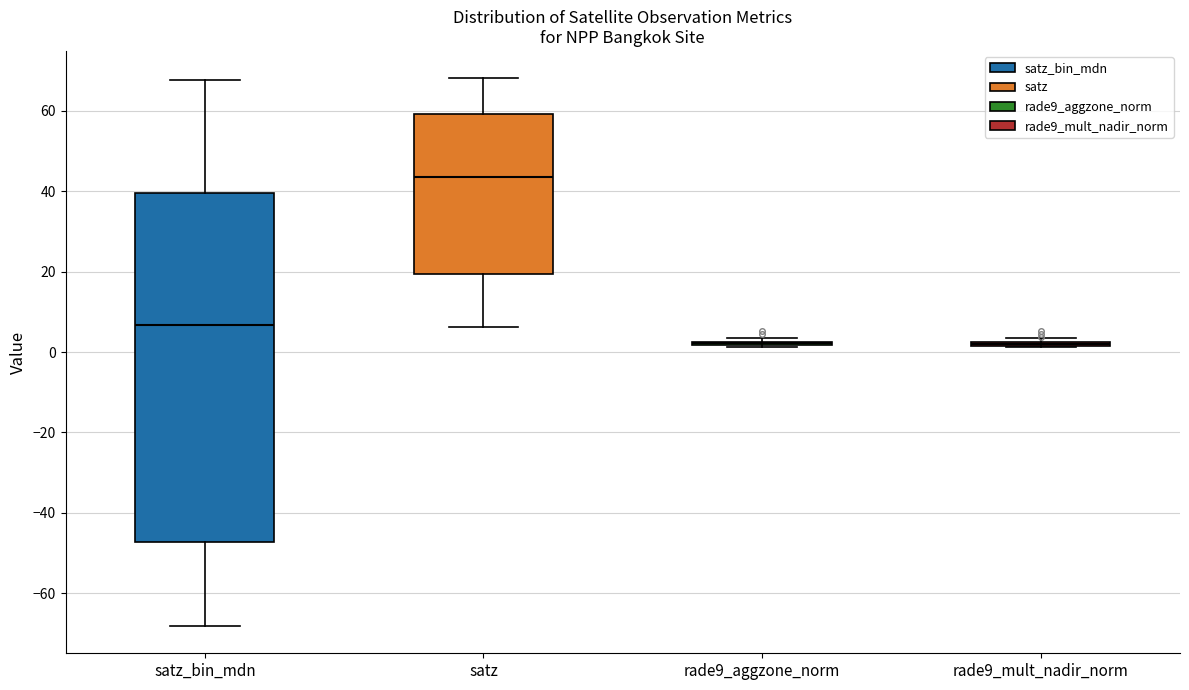

Reading left to right, read every box against the y-axis: the position of its median line, the range the box covers, and the ends of its whiskers. The values are not printed on the chart, so give them approximately, as read against the axis.

satz_bin_mdn: median 6, box -48 to 40, whiskers -68 to 68
satz: median 44, box 20 to 60, whiskers 6 to 68
rade9_aggzone_norm: box collapsed to a line at 2, whiskers 2 to 4
rade9_mult_nadir_norm: box collapsed to a line at 2, whiskers 2 to 4